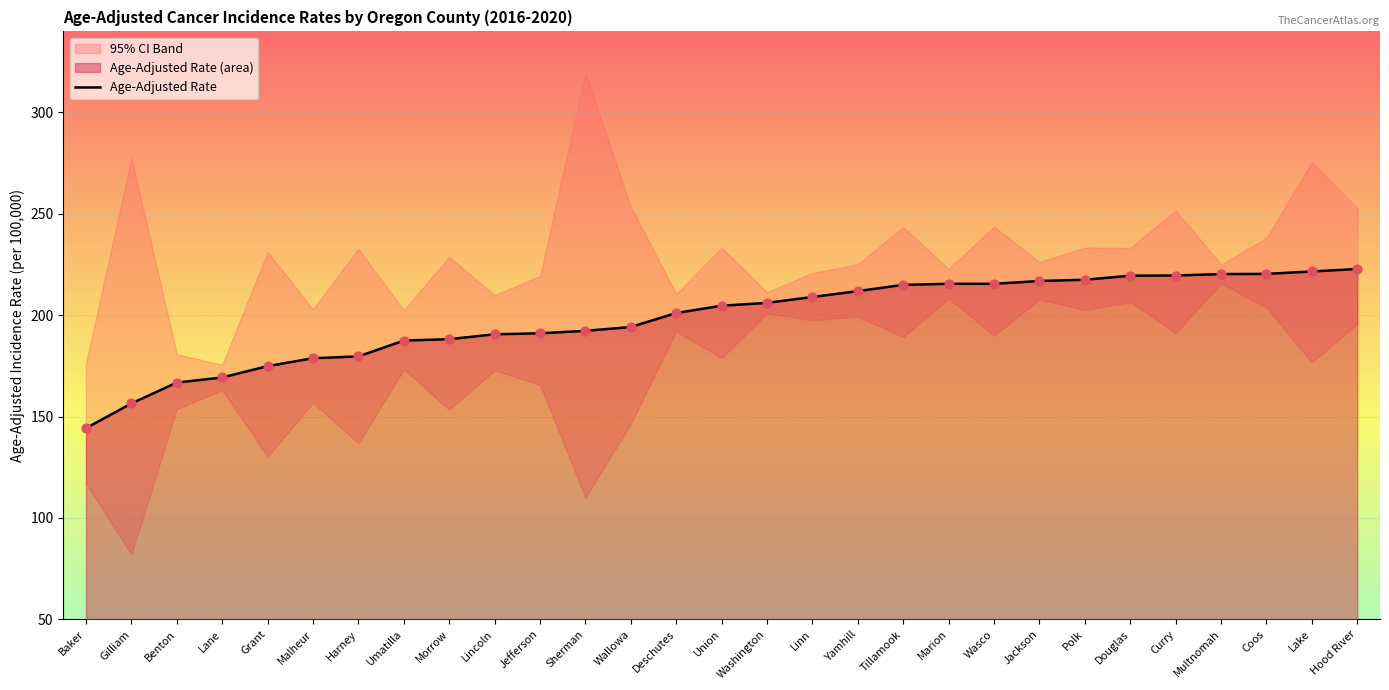

Approximately how many times larger is the value at Coos compared to Lincoln?

1.2